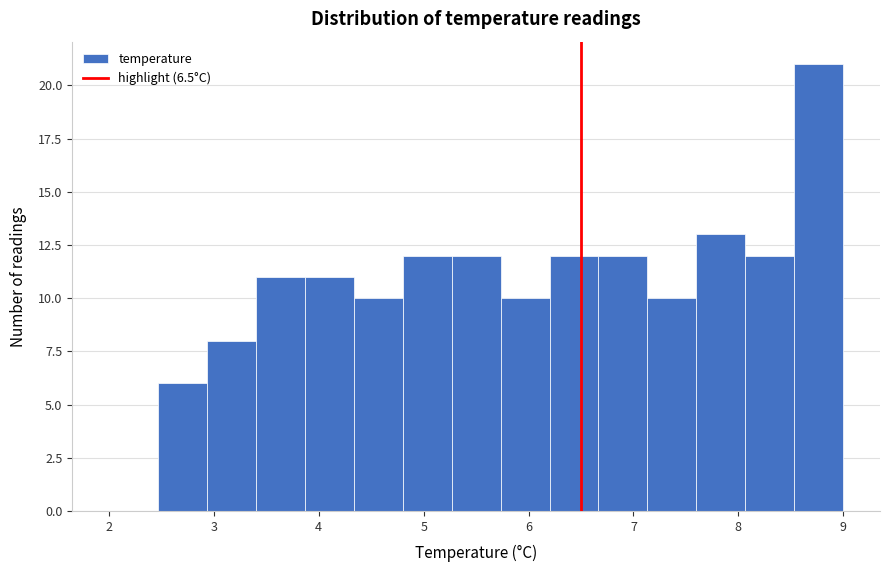

Which range on the x-axis has the tallest bar?

8.5 to 9.0